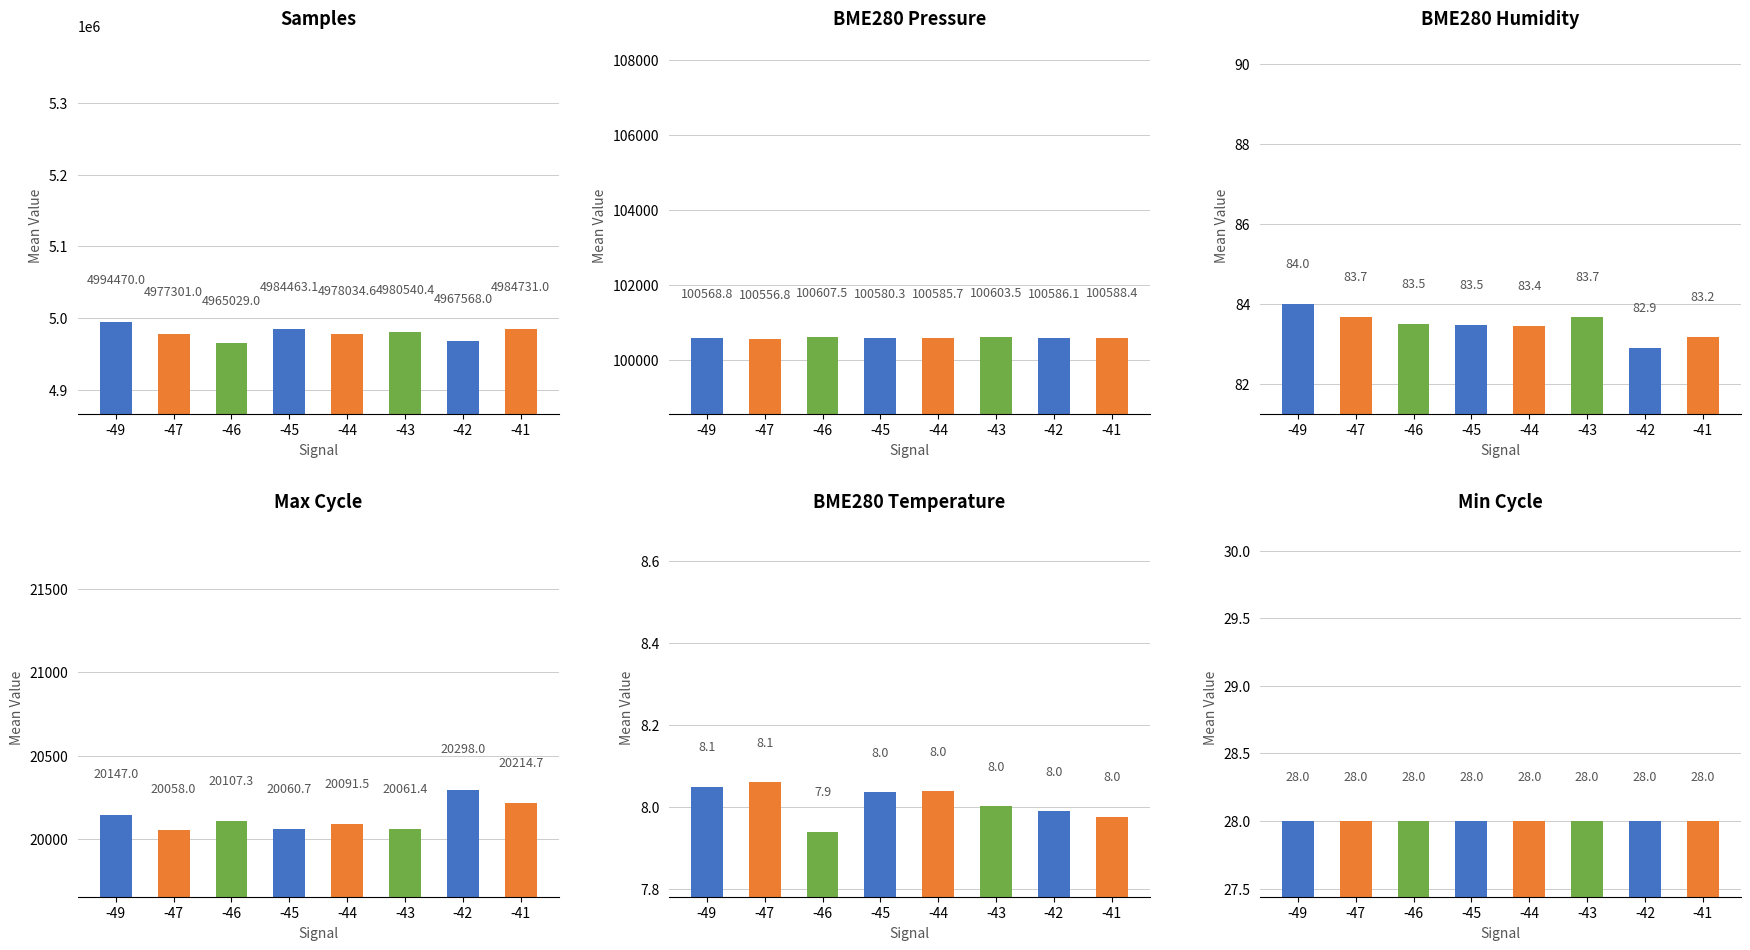

Reading left to right, transcribe all the data shown in this chart.

Samples: 4994470.0	4977301.0	4965029.0	4984463.1	4978034.6	4980540.4	4967568.0	4984731.0
BME280_pressure: 100568.8	100556.8	100607.5	100580.3	100585.7	100603.5	100586.1	100588.4
BME280_humidity: 84.0	83.7	83.5	83.5	83.4	83.7	82.9	83.2
Max_cycle: 20147.0	20058.0	20107.3	20060.7	20091.5	20061.4	20298.0	20214.7
BME280_temperature: 8.1	8.1	7.9	8.0	8.0	8.0	8.0	8.0
Min_cycle: 28.0	28.0	28.0	28.0	28.0	28.0	28.0	28.0